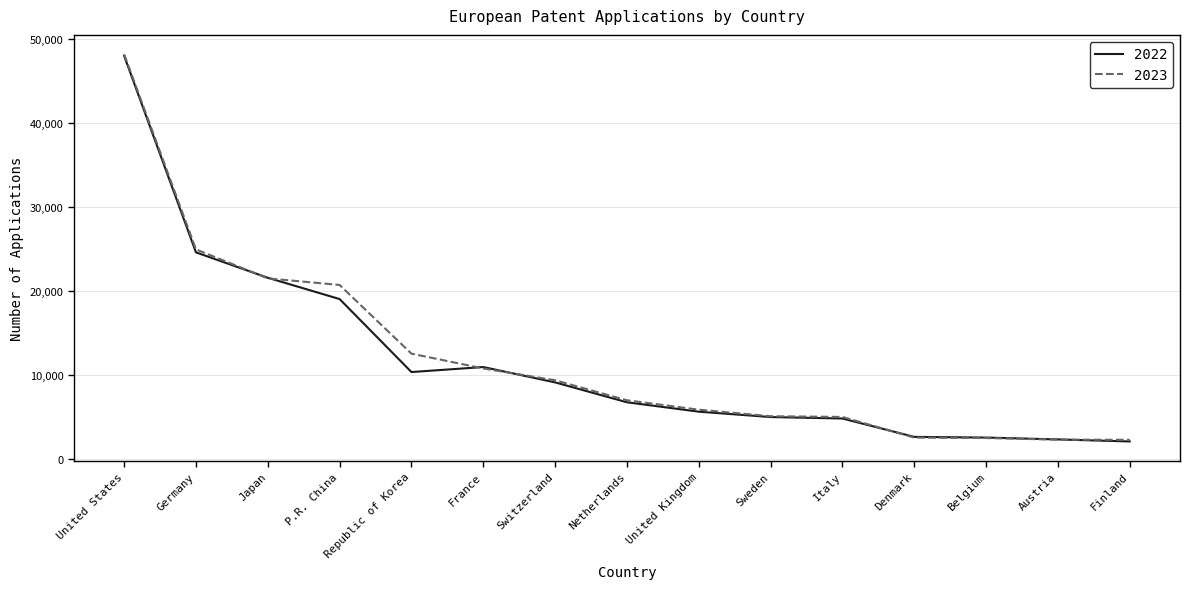

What position from the right is Republic of Korea?

11